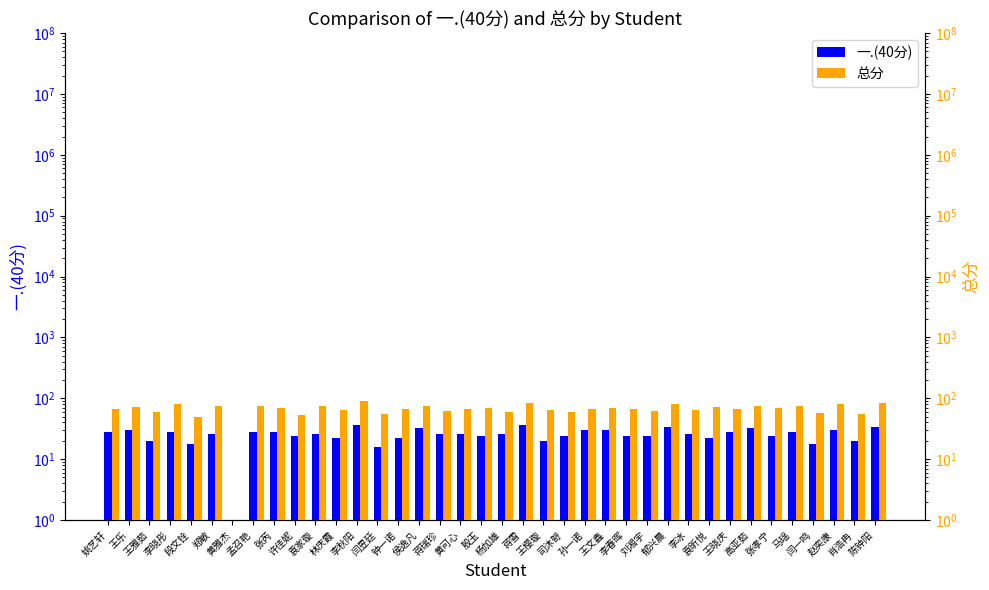

What is the lowest value of the 一.(40分) series?

1